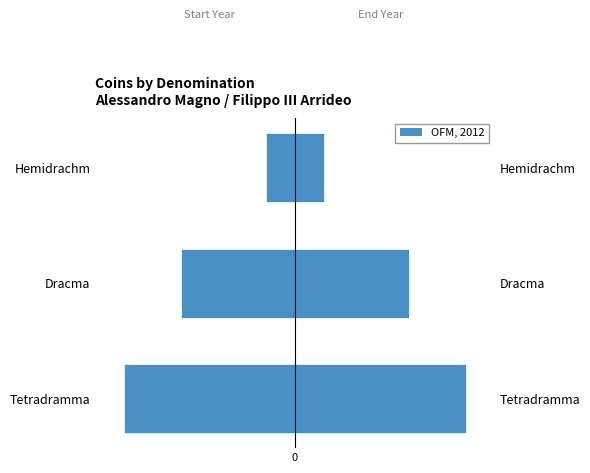

What is the difference between the maximum and second lowest values in the OFM, 2012 series?

2